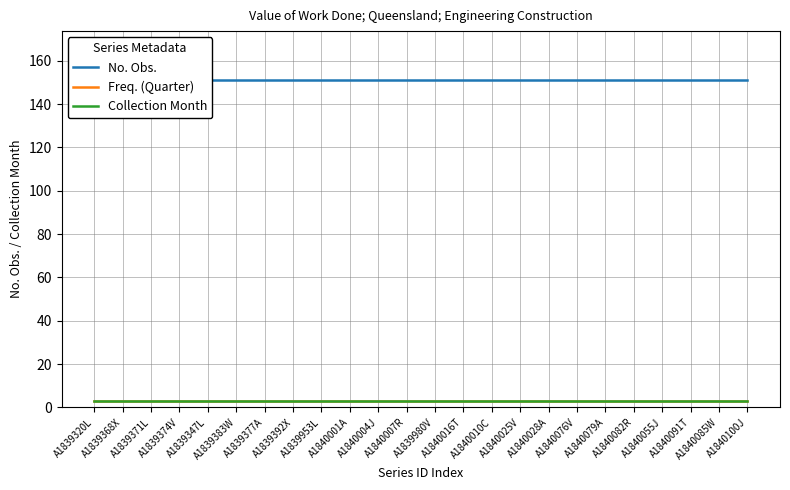

What is the approximate value of No. Obs. at A1839980V?

151